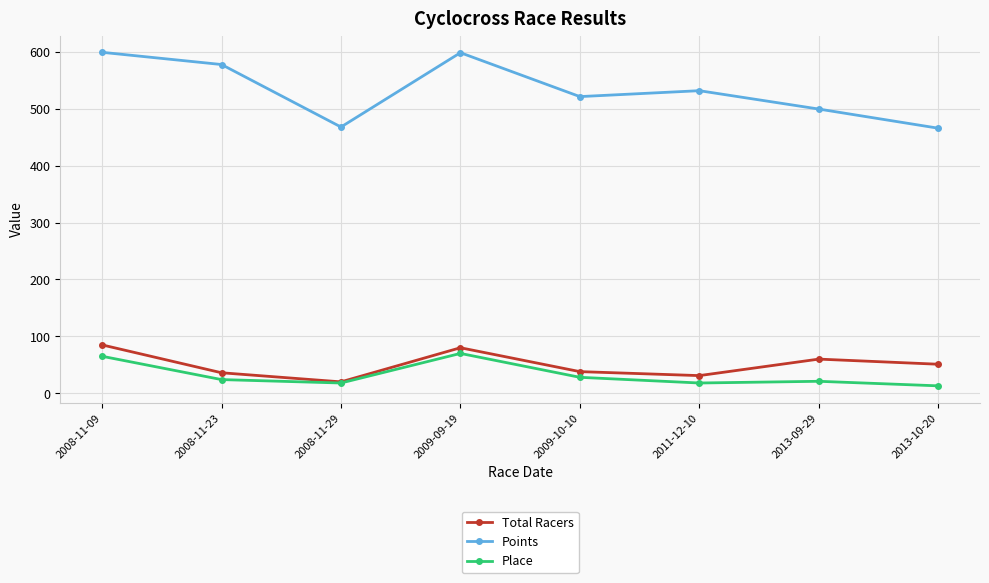

What is the average value of the Points series?

532.9